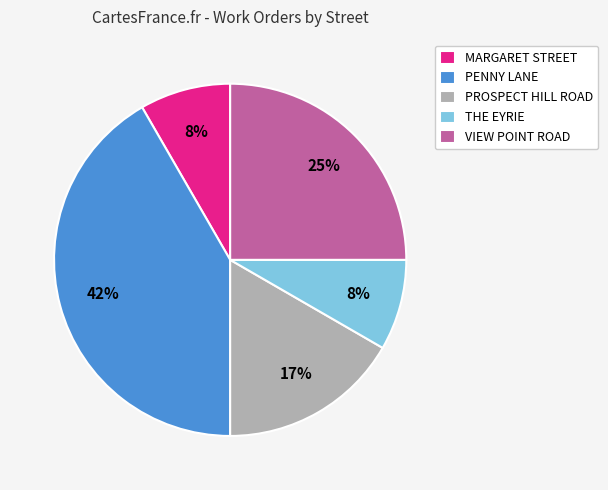

The THE EYRIE slice represents 8% of the pie. True or false?

True